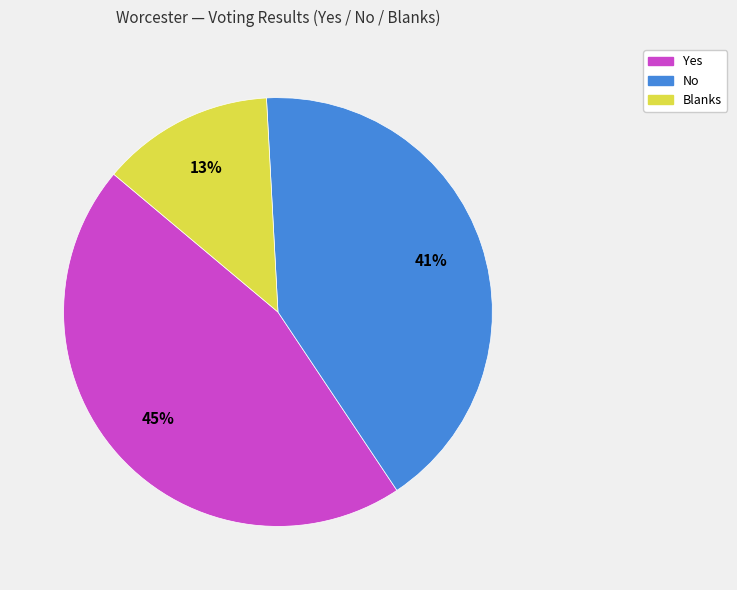

To the nearest percent, what portion does Yes represent?

45%